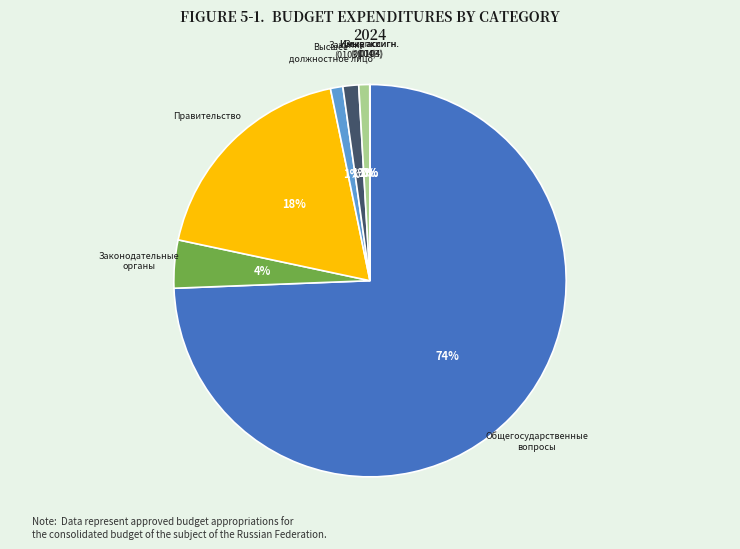

To the nearest percent, what is the difference between the Законодательные органы and Высшее должностное лицо slice percentages?

3%